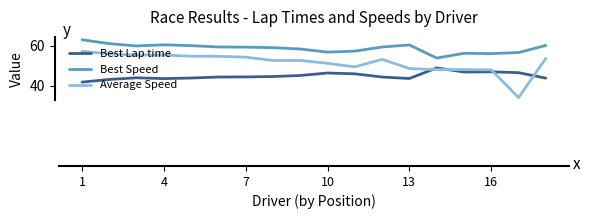

What is the sum of all Best Speed values?

1055.8